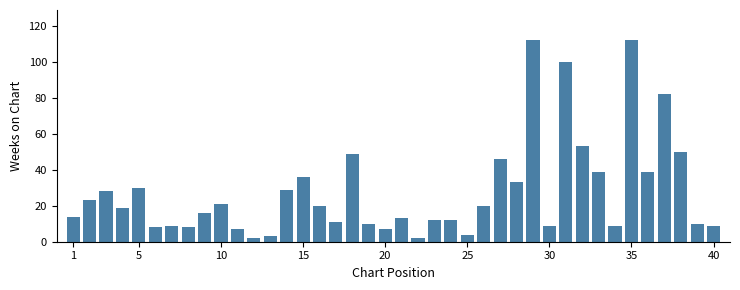

What is the average value of the Average Weeks on Chart series?

28